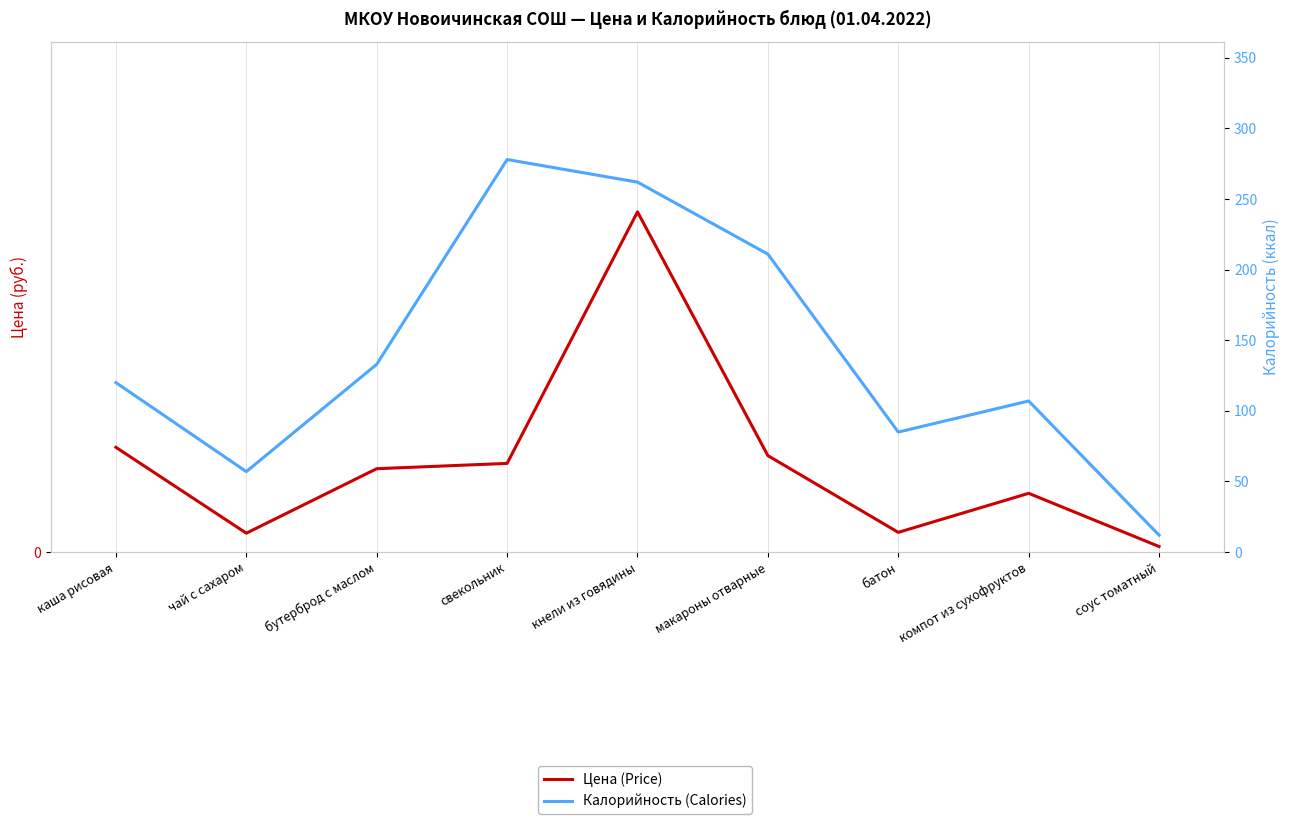

What is the average value of the Цена (Price) series?

6.7